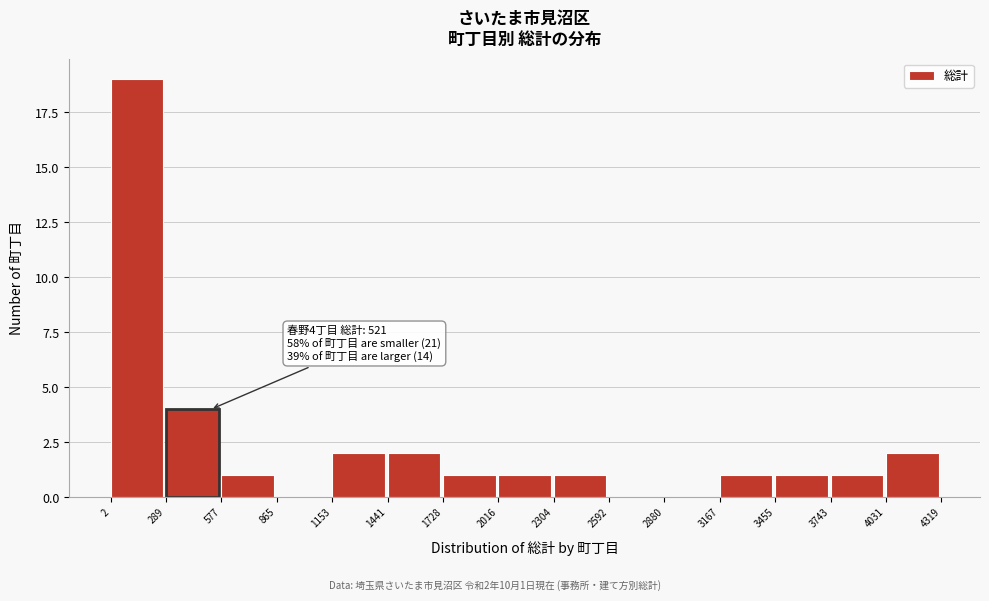

Over which range of the x-axis is the bar tallest?

2 to 289